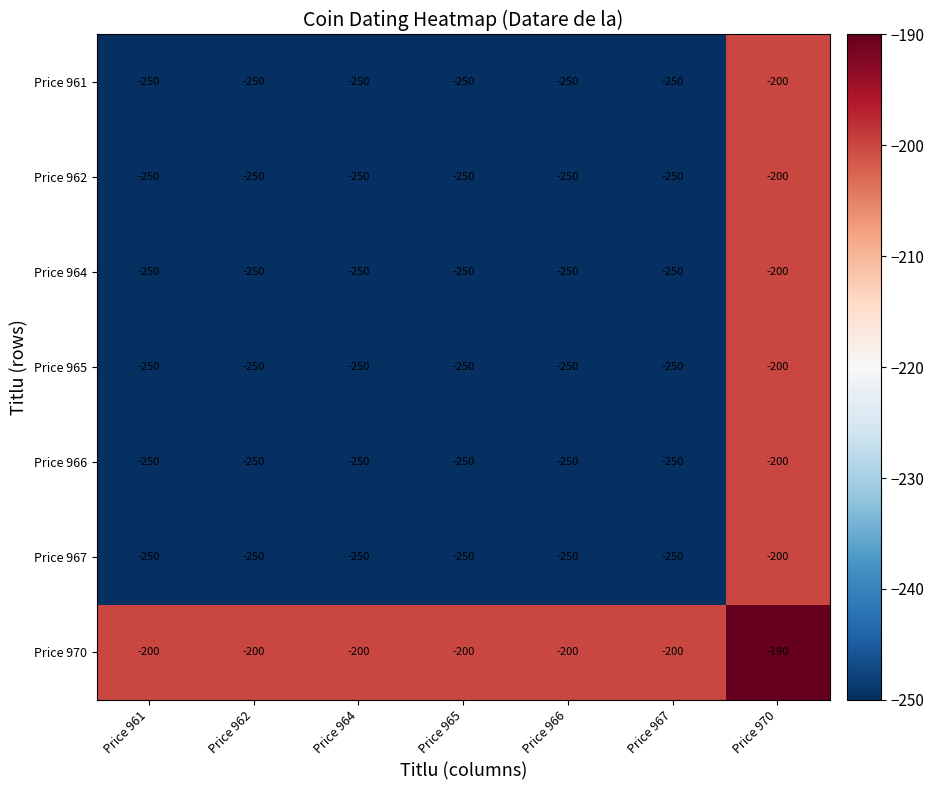

Which series has the largest total across all categories?

Price 970